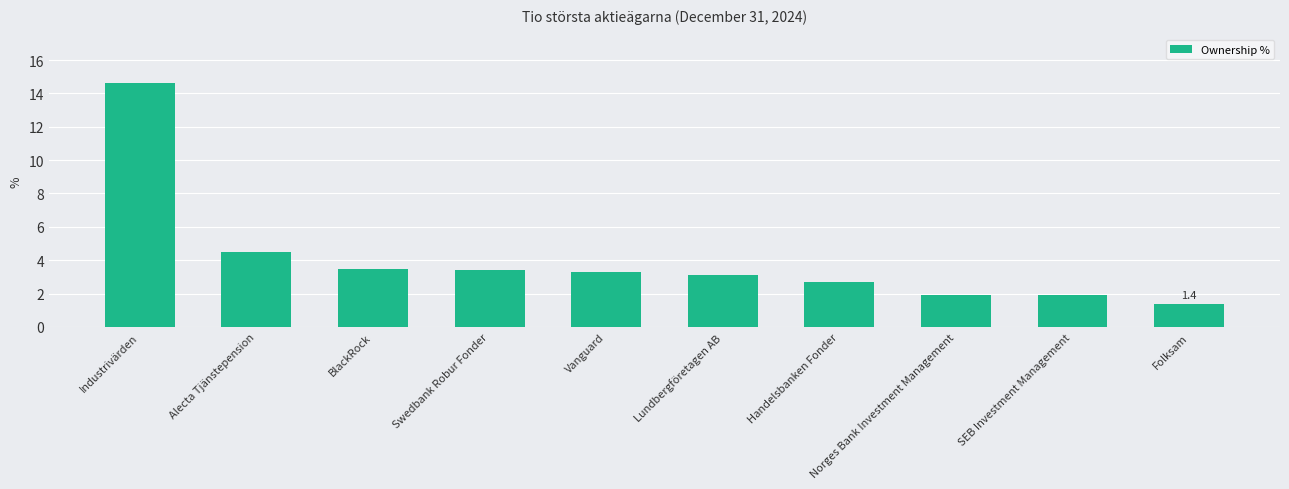

At which category does the chart reach its minimum across all series?

Folksam